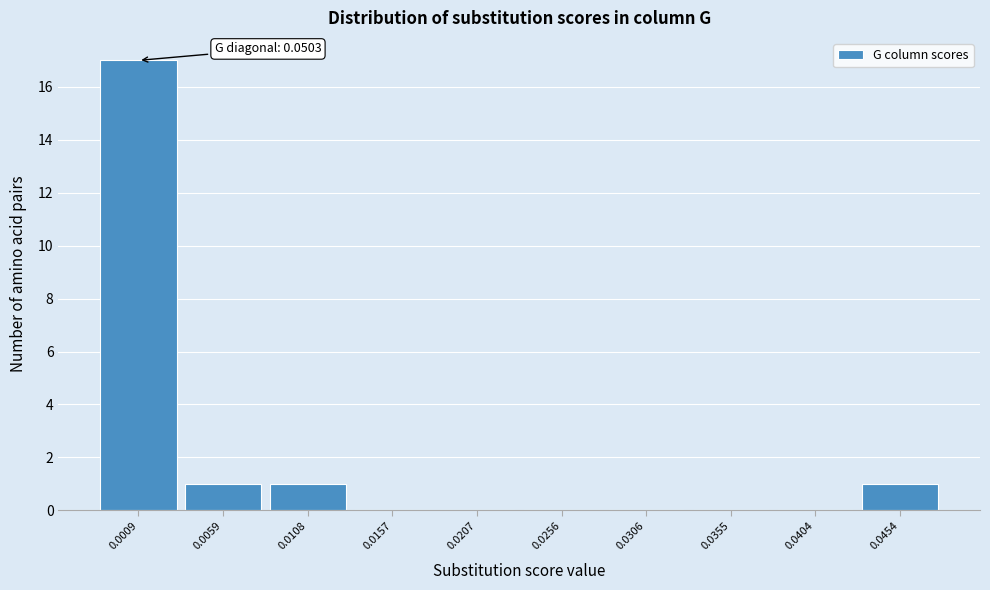

Reading right to left, what are all the values shown in this chart?

0.0454=1	0.0404=0	0.0355=0	0.0306=0	0.0256=0	0.0207=0	0.0157=0	0.0108=1	0.0059=1	0.0009=17